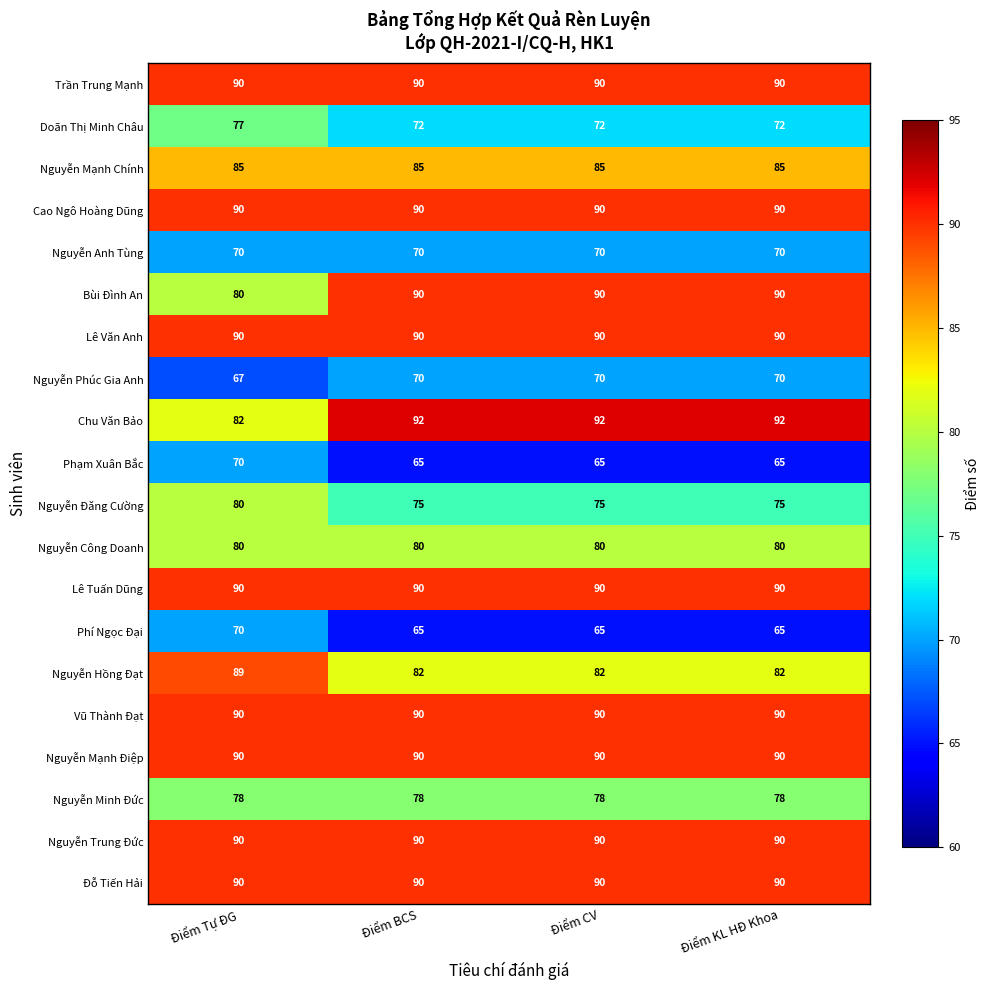

What is the difference between the highest and lowest values at Điểm CV?

27